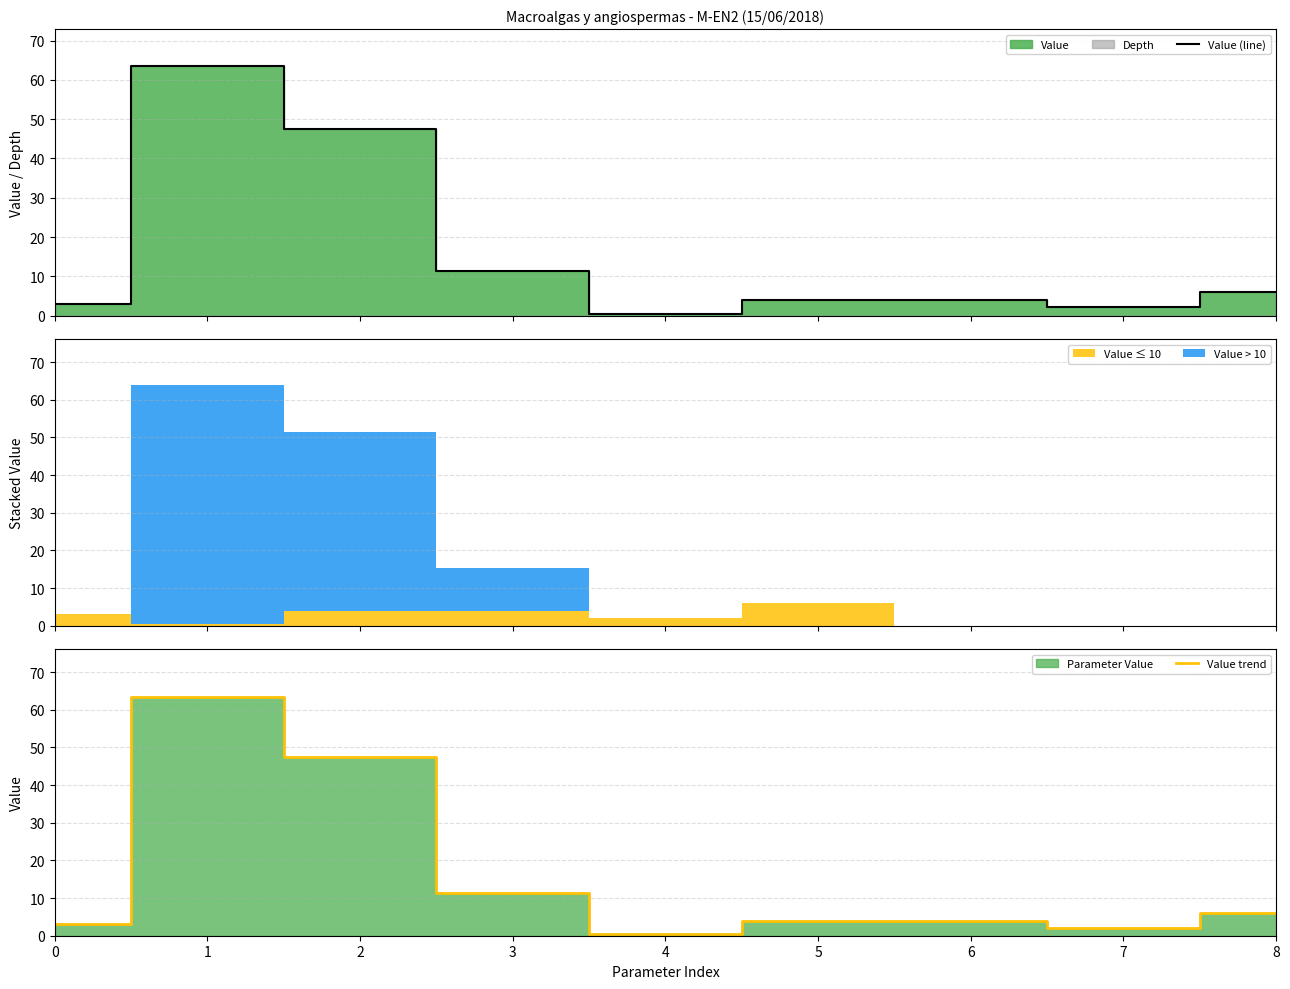

Which has a higher value, 4 or 7?

7